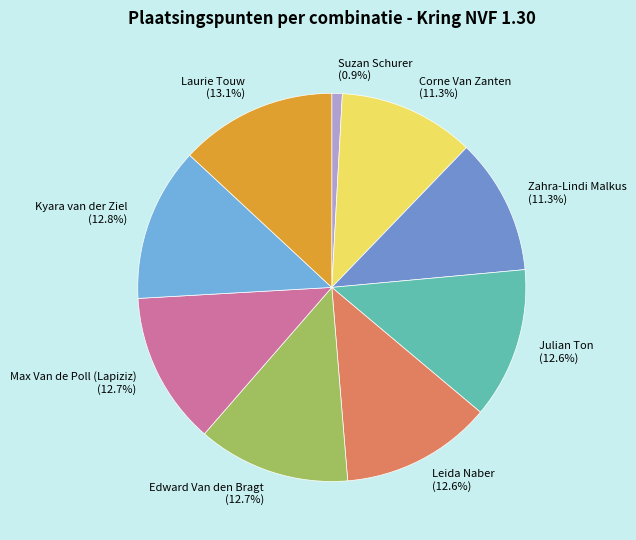

What is the smallest slice in the pie chart?

Suzan Schurer